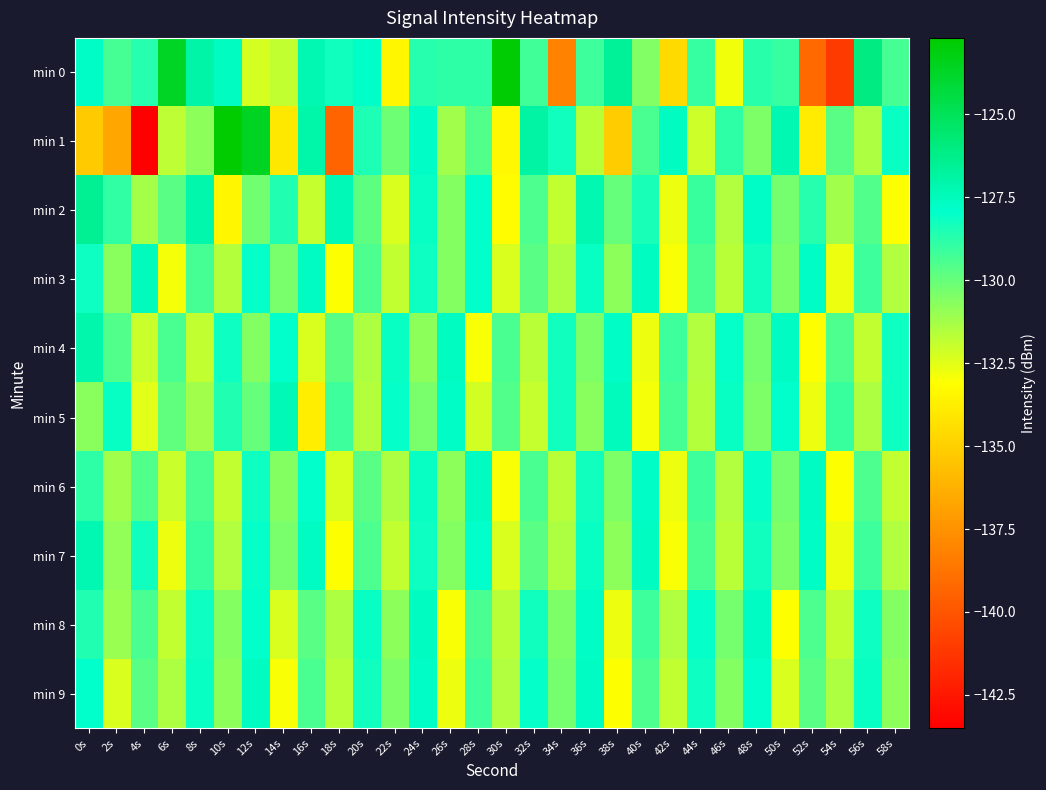

Rank the series by their maximum value, from lowest to highest.

min 6, min 8, min 9, min 3, min 5, min 7, min 4, min 2, min 0, min 1